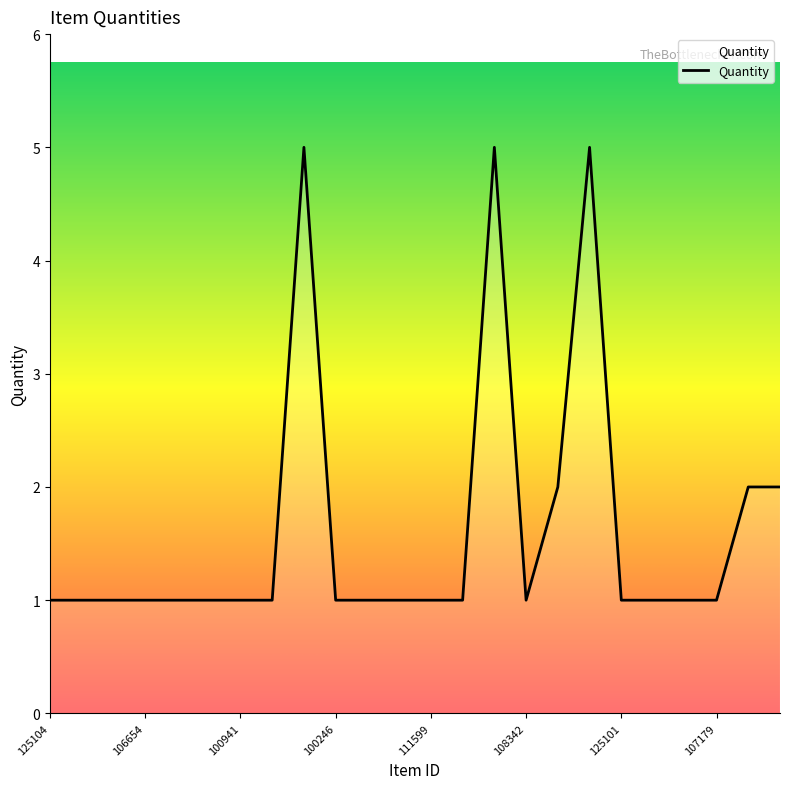

Reading right to left, extract all data points from this chart.

2	2	1	1	1	1	5	2	1	5	1	1	1	1	1	5	1	1	1	1	1	1	1	1